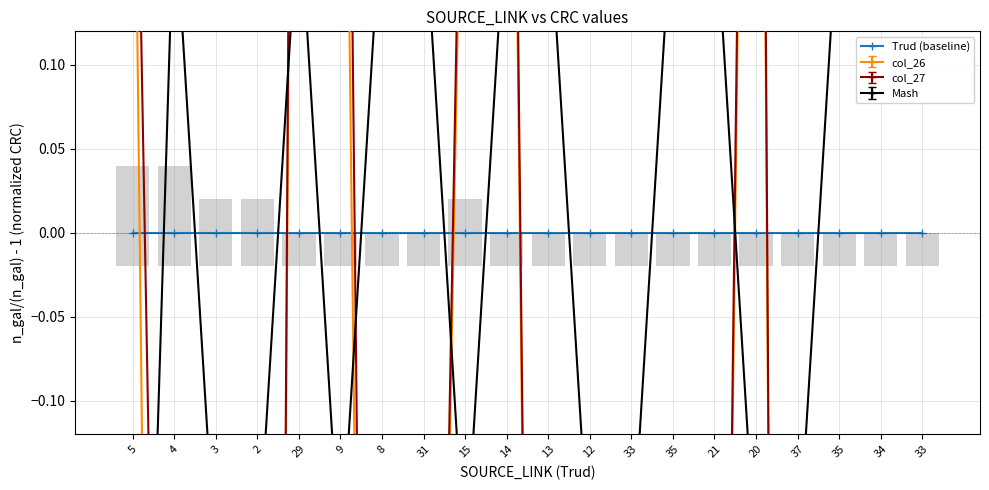

True or false: col_26 has a value of -0.3 at 21.

False